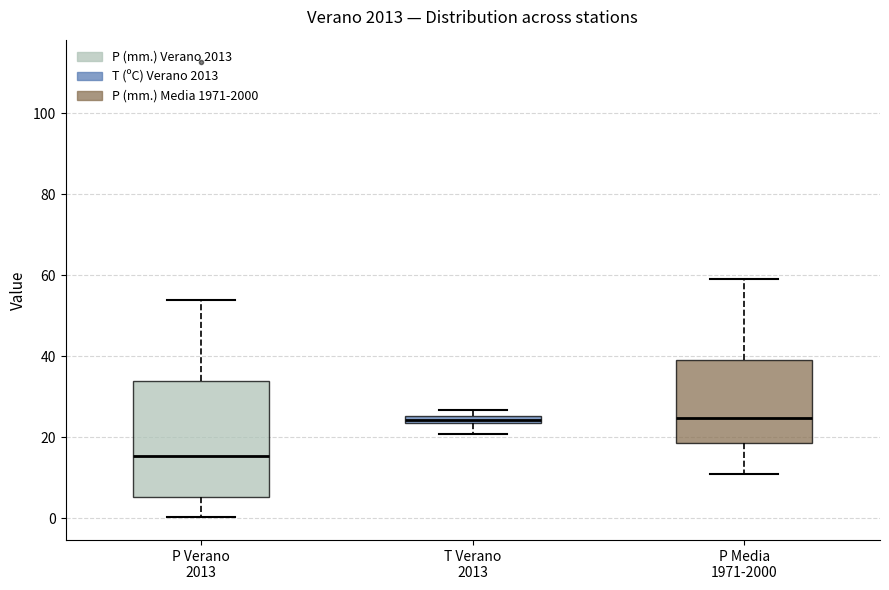

Which box has the lowest median line?

P Verano 2013